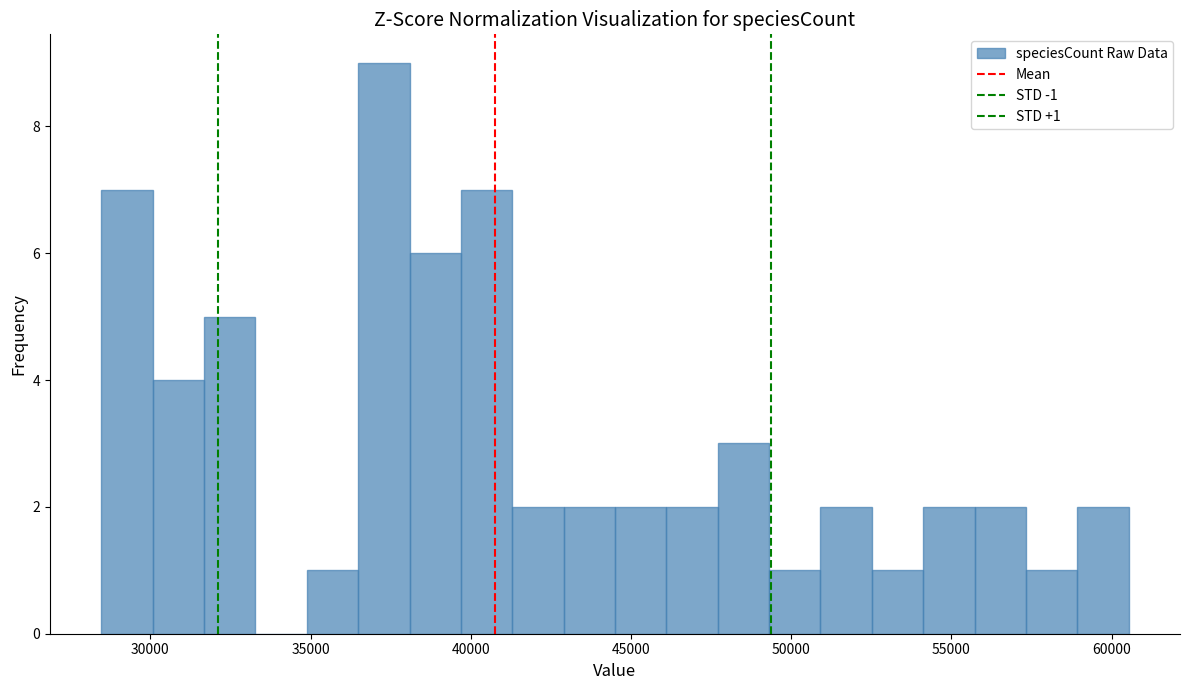

Around what value on the x-axis is the tallest bar? Give the approximate position of its centre, as read against the axis.

37500